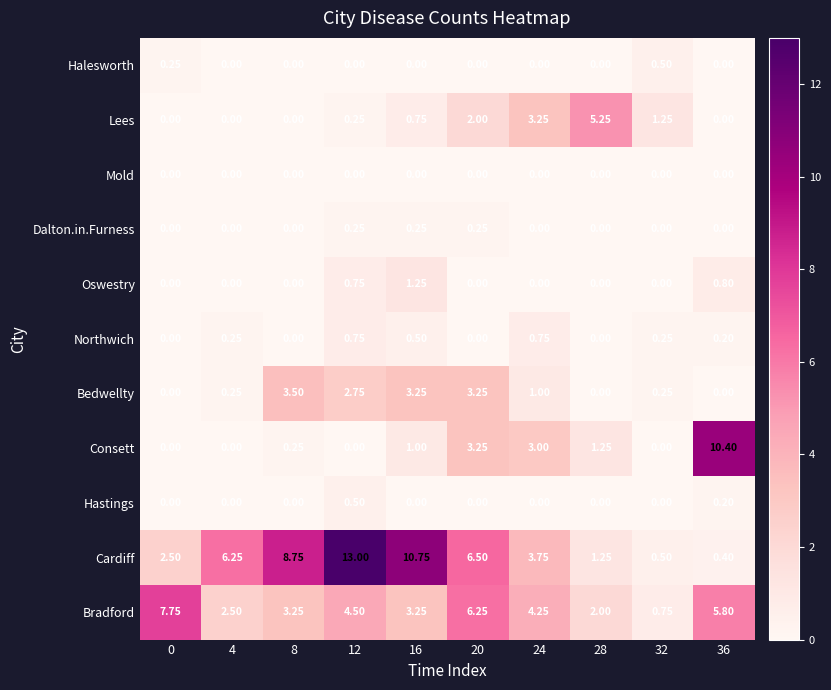

Which series has the widest spread of values?

Cardiff